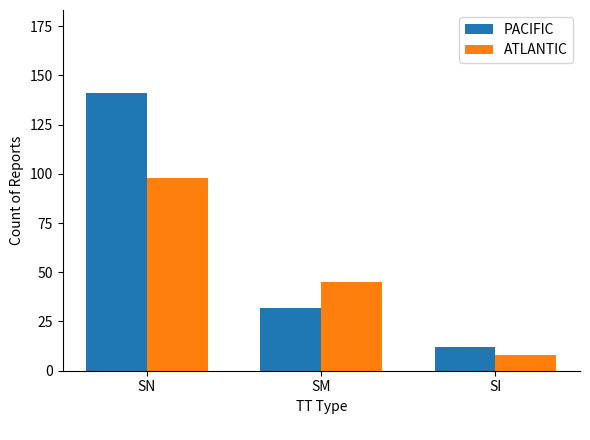

At how many categories does at least one series exceed 10?

3